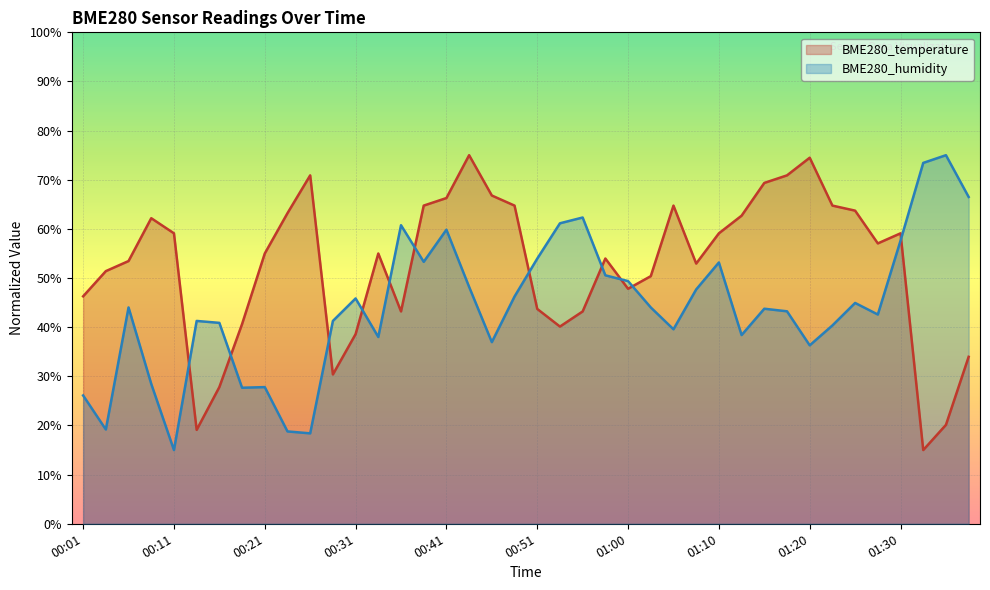

Reading right to left, transcribe all the data shown in this chart.

BME280_temperature: 34.0	20.1	15.0	59.1	57.1	63.7	64.7	74.5	70.9	69.4	62.7	59.1	52.9	64.7	50.4	47.8	54.0	43.2	40.1	43.7	64.7	66.8	75.0	66.3	64.7	43.2	55.0	38.6	30.4	70.9	63.2	55.0	40.6	27.8	19.1	59.1	62.2	53.5	51.4	46.3
BME280_humidity: 66.5	75.0	73.4	57.6	42.6	44.9	40.4	36.3	43.2	43.8	38.4	53.2	47.7	39.6	44.0	49.4	50.6	62.3	61.1	54.0	46.2	37.0	48.2	59.8	53.3	60.8	38.0	45.8	41.3	18.4	18.8	27.8	27.7	40.9	41.3	15.0	28.5	44.0	19.2	26.1